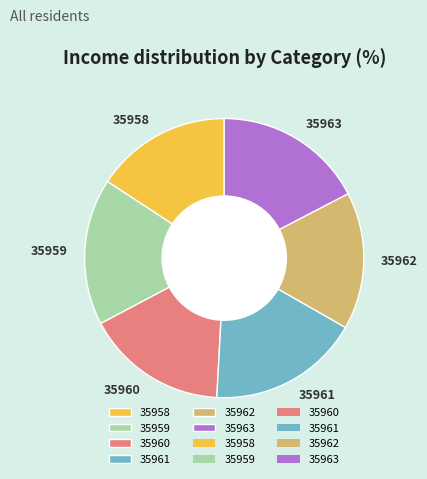

Between 35961 and 35960, which is larger?

35961